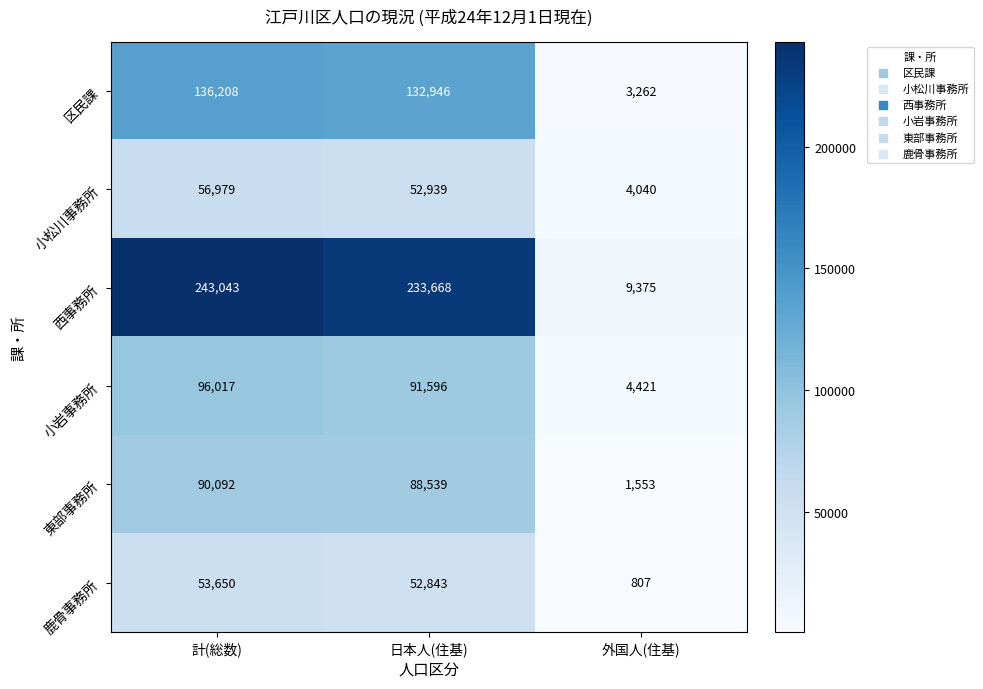

Reading left to right, what are all the values shown in this chart?

区民課: 計(総数)=136208	日本人(住基)=132946	外国人(住基)=3262
小松川事務所: 計(総数)=56979	日本人(住基)=52939	外国人(住基)=4040
西事務所: 計(総数)=243043	日本人(住基)=233668	外国人(住基)=9375
小岩事務所: 計(総数)=96017	日本人(住基)=91596	外国人(住基)=4421
東部事務所: 計(総数)=90092	日本人(住基)=88539	外国人(住基)=1553
鹿骨事務所: 計(総数)=53650	日本人(住基)=52843	外国人(住基)=807